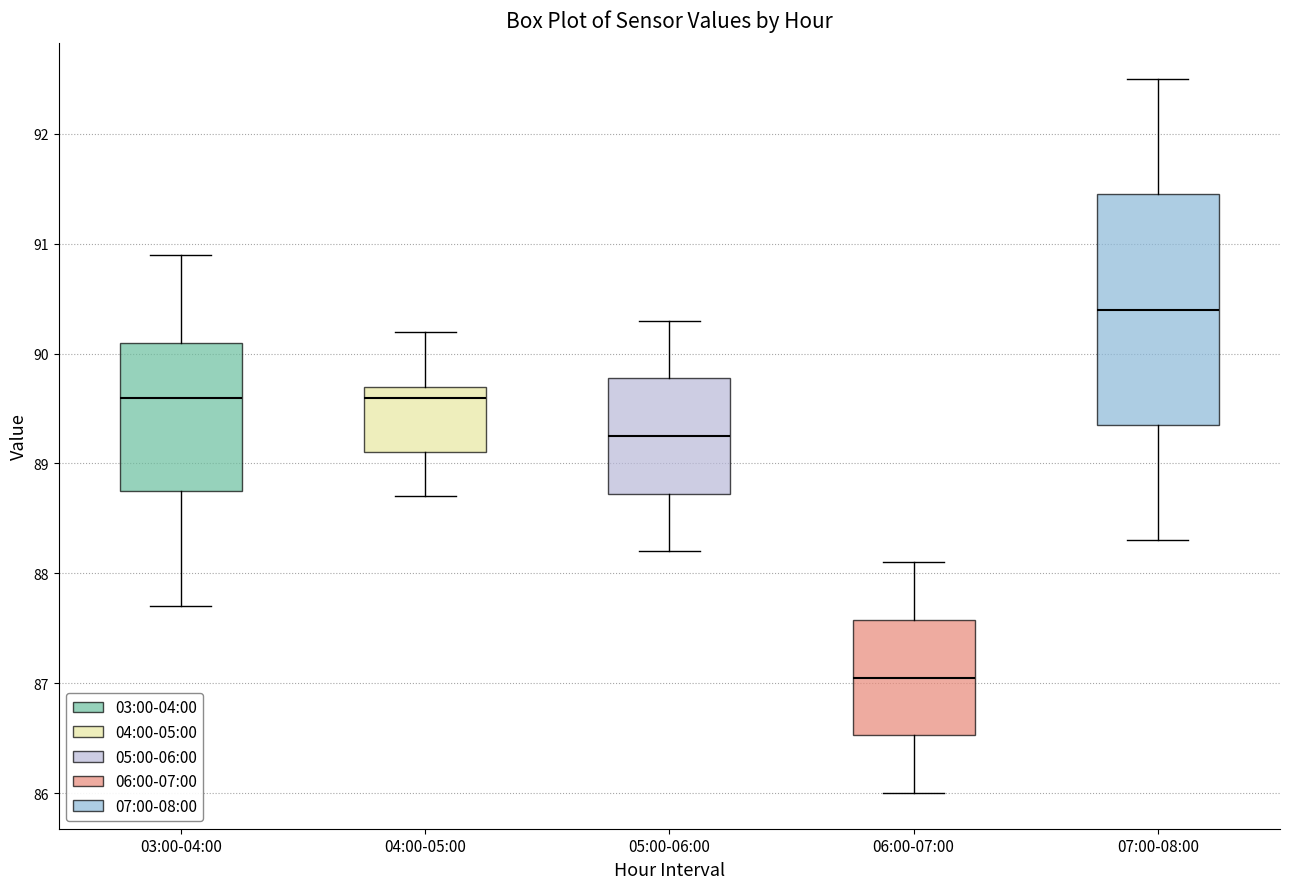

Reading left to right, read every box against the y-axis: the position of its median line, the range the box covers, and the ends of its whiskers. The values are not printed on the chart, so give them approximately, as read against the axis.

03:00-04:00: median 89.6, box 88.8 to 90.1, whiskers 87.7 to 90.9
04:00-05:00: median 89.6, box 89.1 to 89.7, whiskers 88.7 to 90.2
05:00-06:00: median 89.3, box 88.7 to 89.8, whiskers 88.2 to 90.3
06:00-07:00: median 87.1, box 86.5 to 87.6, whiskers 86.0 to 88.1
07:00-08:00: median 90.4, box 89.4 to 91.5, whiskers 88.3 to 92.5